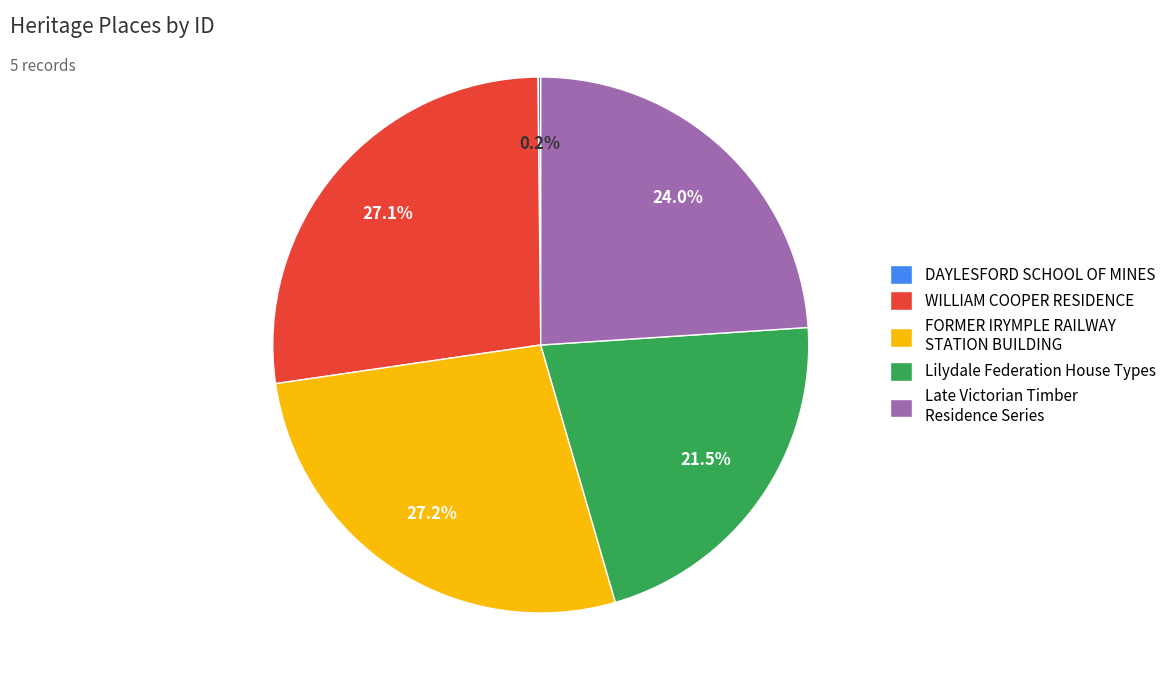

Is Lilydale Federation House Types the majority of the pie?

No